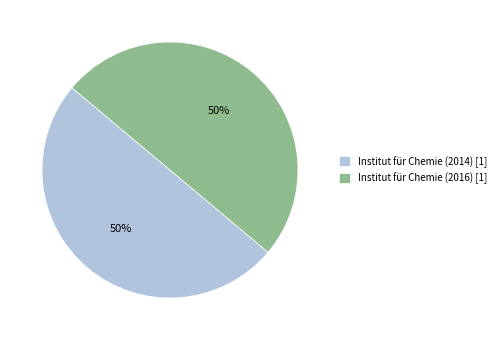

Do Institut für Chemie (2014) [1] and Institut für Chemie (2016) [1] together represent more than half of the pie?

Yes